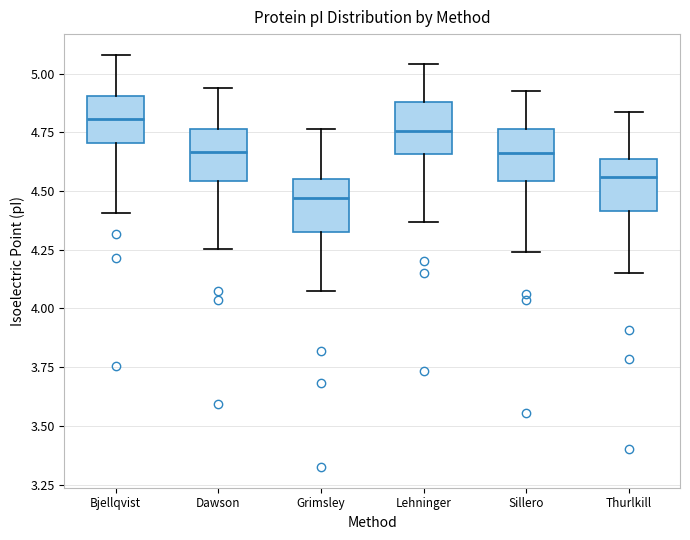

Where does the median line of the box for Thurlkill sit on the y-axis? The values are not printed on the chart, so give them approximately, as read against the axis.

4.55